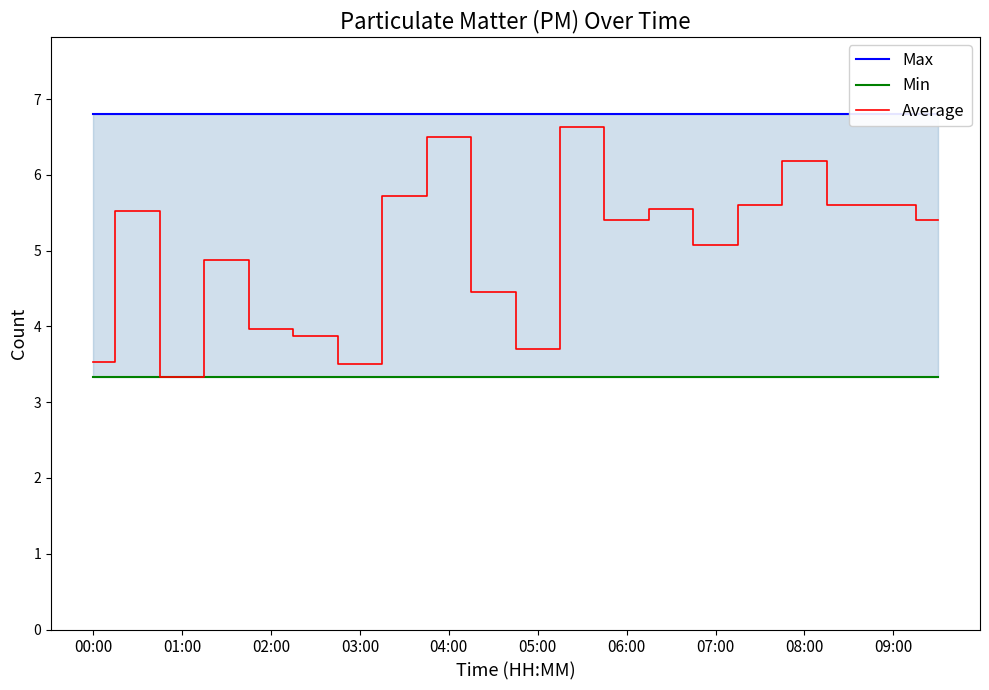

What is the lowest value of the Average series?

3.3